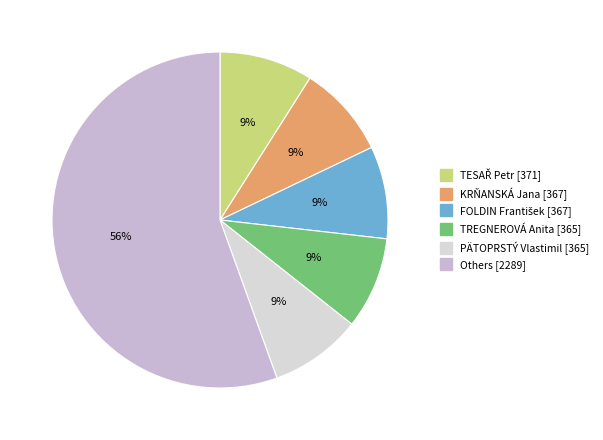

How many slices are in this pie chart?

6